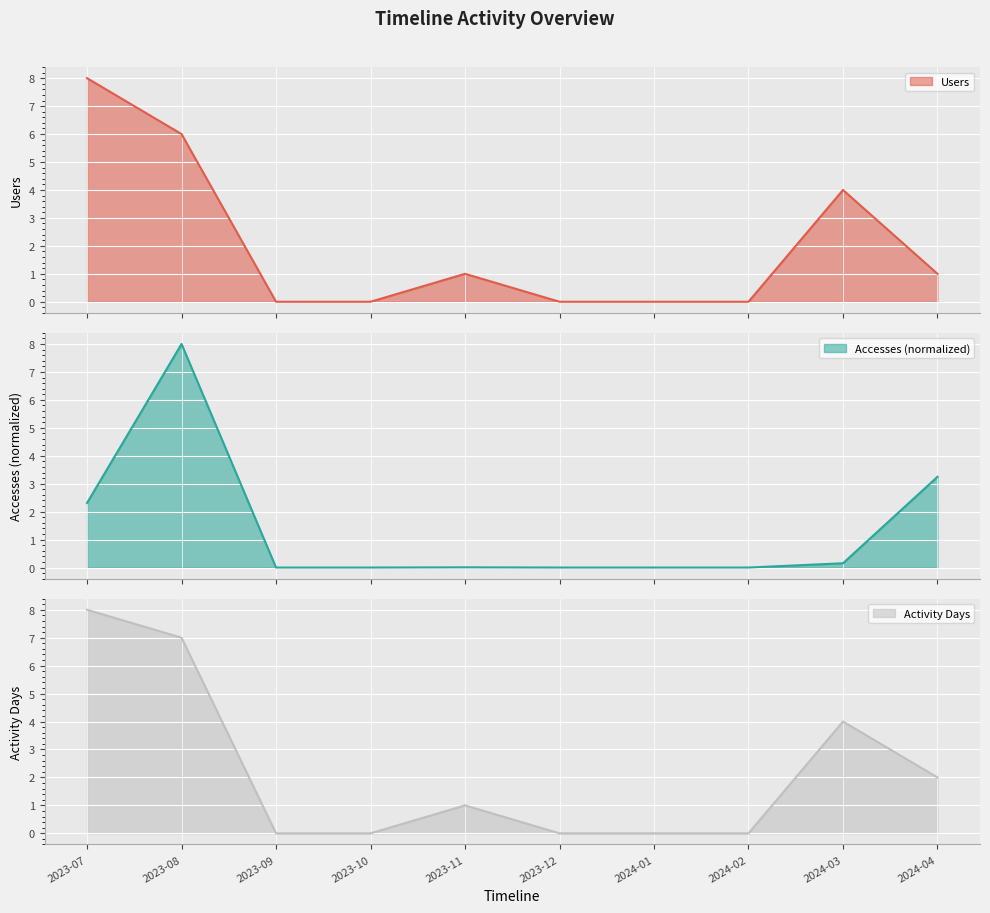

Reading right to left, extract all data points from this chart.

Users: 2024-04=1.0	2024-03=4.0	2024-02=0.0	2024-01=0.0	2023-12=0.0	2023-11=1.0	2023-10=0.0	2023-09=0.0	2023-08=6.0	2023-07=8.0
Accesses: 2024-04=3.2	2024-03=0.2	2024-02=0.0	2024-01=0.0	2023-12=0.0	2023-11=0.0	2023-10=0.0	2023-09=0.0	2023-08=8.0	2023-07=2.3
Activity Days: 2024-04=2.0	2024-03=4.0	2024-02=0.0	2024-01=0.0	2023-12=0.0	2023-11=1.0	2023-10=0.0	2023-09=0.0	2023-08=7.0	2023-07=8.0